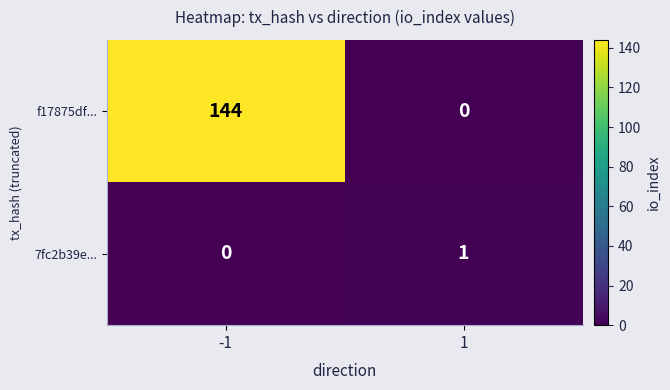

Reading right to left, extract all data points from this chart.

f17875df...: 1=0	-1=144
7fc2b39e...: 1=1	-1=0